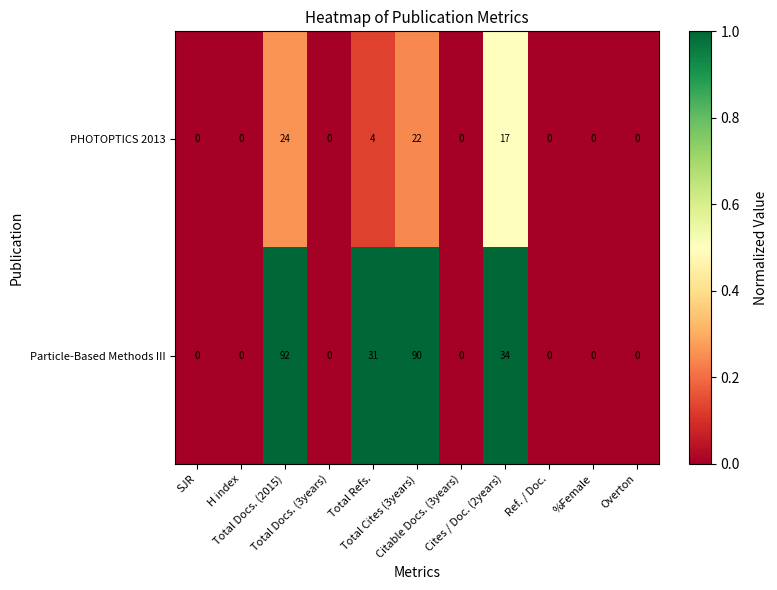

What is the average value of the PHOTOPTICS 2013 series?

6